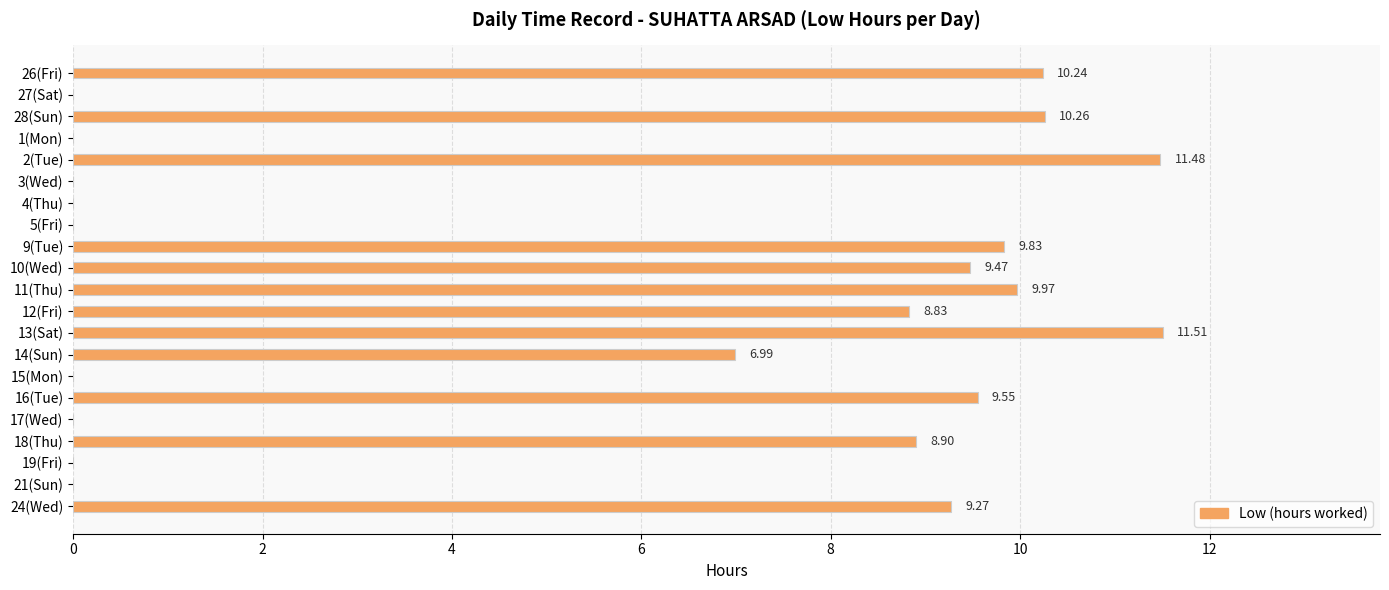

What is the change in value from 9(Tue) to 21(Sun)?

-9.8